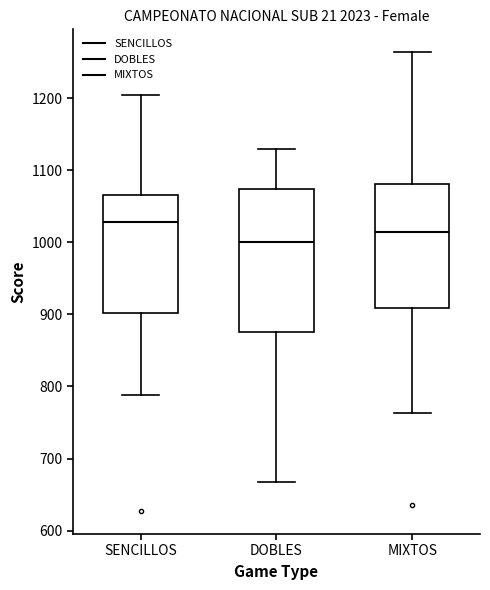

Reading left to right, transcribe this box plot: for each box, give where its median line is, the range the box spans, and where its two whiskers end, as read against the y-axis. The values are not printed on the chart, so give them approximately, as read against the axis.

SENCILLOS: median 1030, box 900 to 1070, whiskers 790 to 1200
DOBLES: median 1000, box 880 to 1070, whiskers 670 to 1130
MIXTOS: median 1010, box 910 to 1080, whiskers 760 to 1260